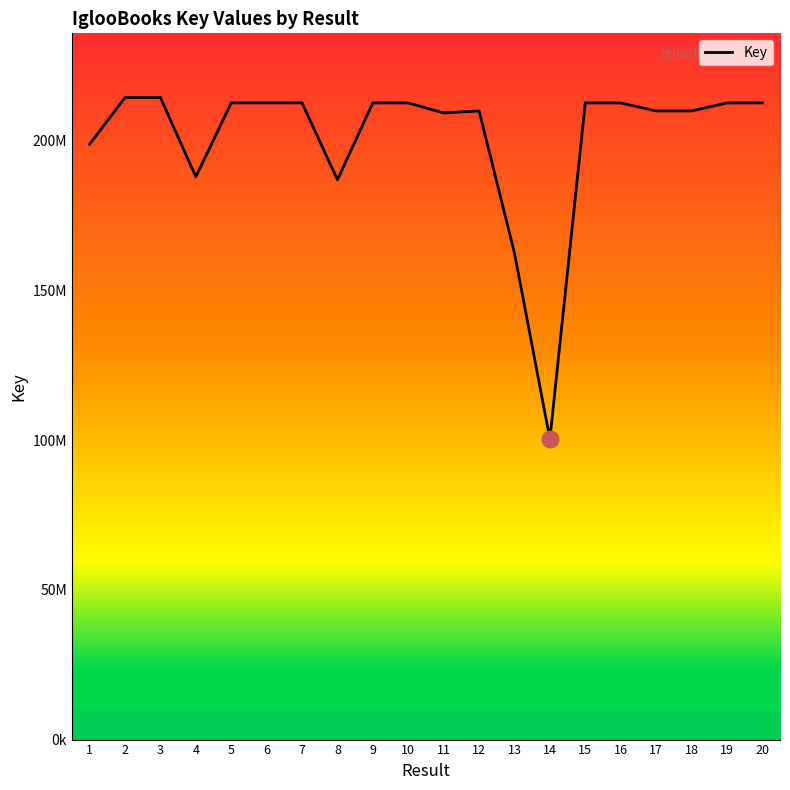

Which has a higher value, 11 or 17?

17